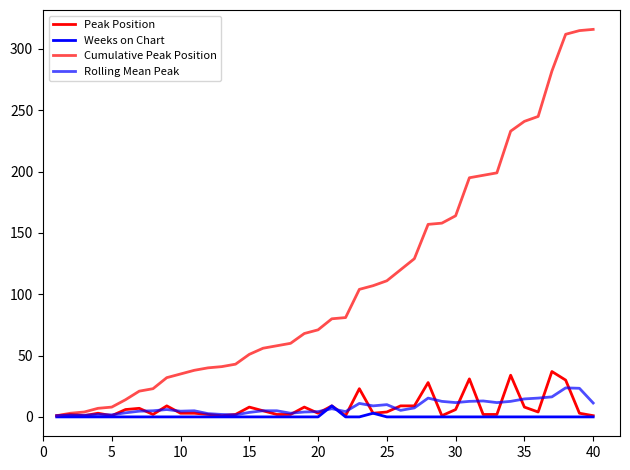

Is this an area chart (filled region under the line)?

No